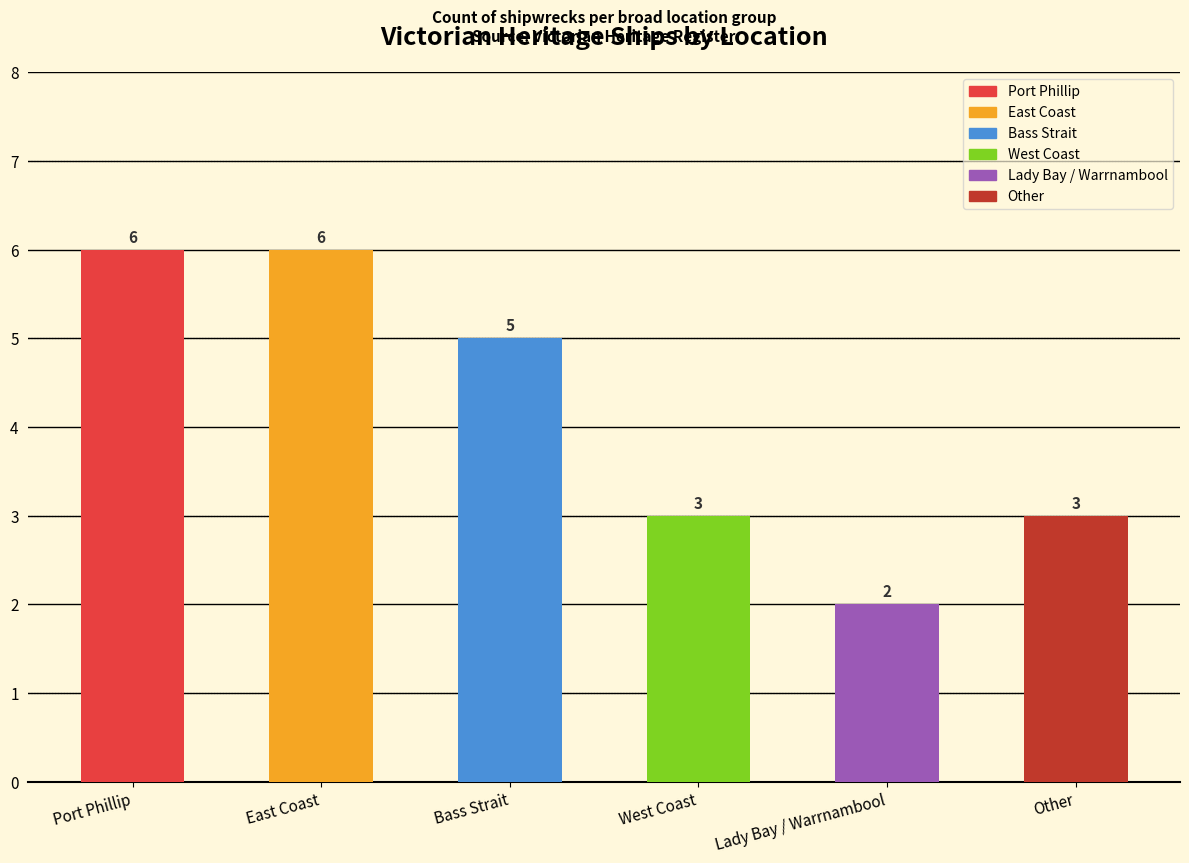

Where does the data first go above 5?

Port Phillip